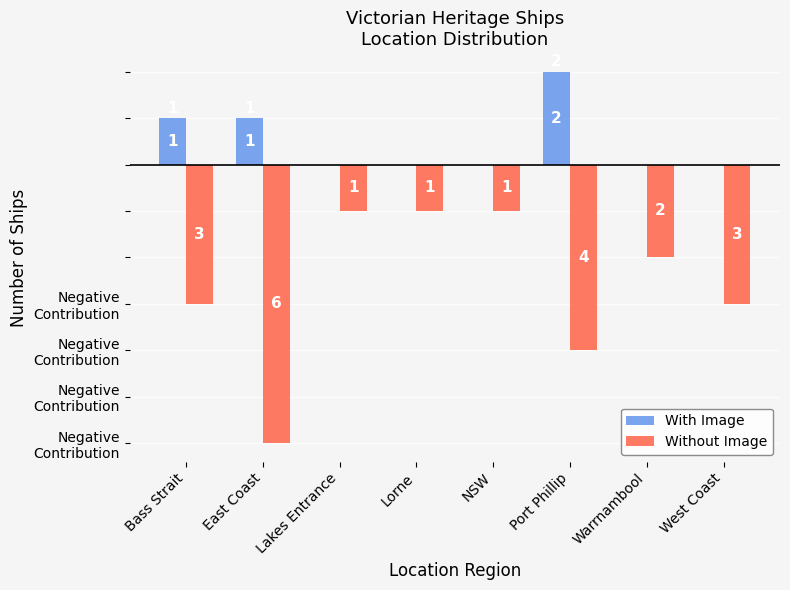

What are all the series names shown in the legend?

With Image, Without Image